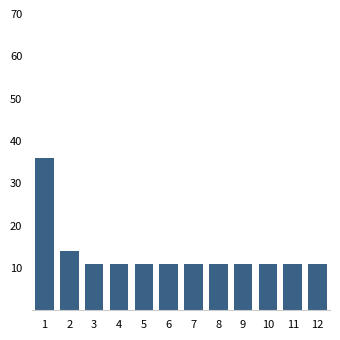

Reading left to right, extract all data points from this chart.

36	14	11	11	11	11	11	11	11	11	11	11